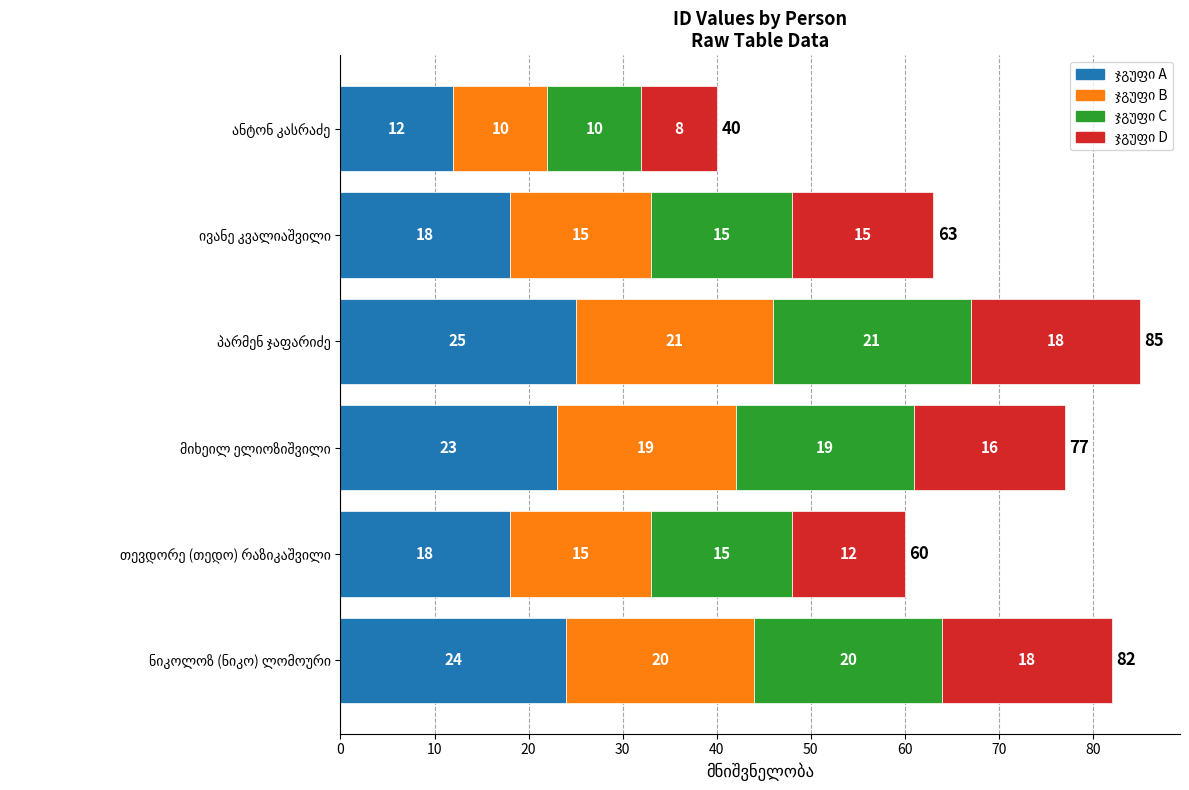

How many categories are shown in the chart?

6